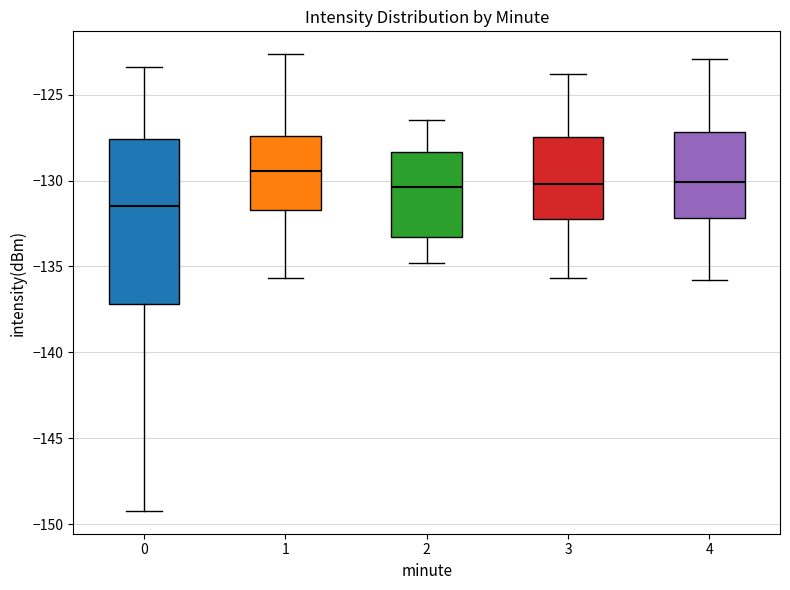

Which box has the highest median line?

1